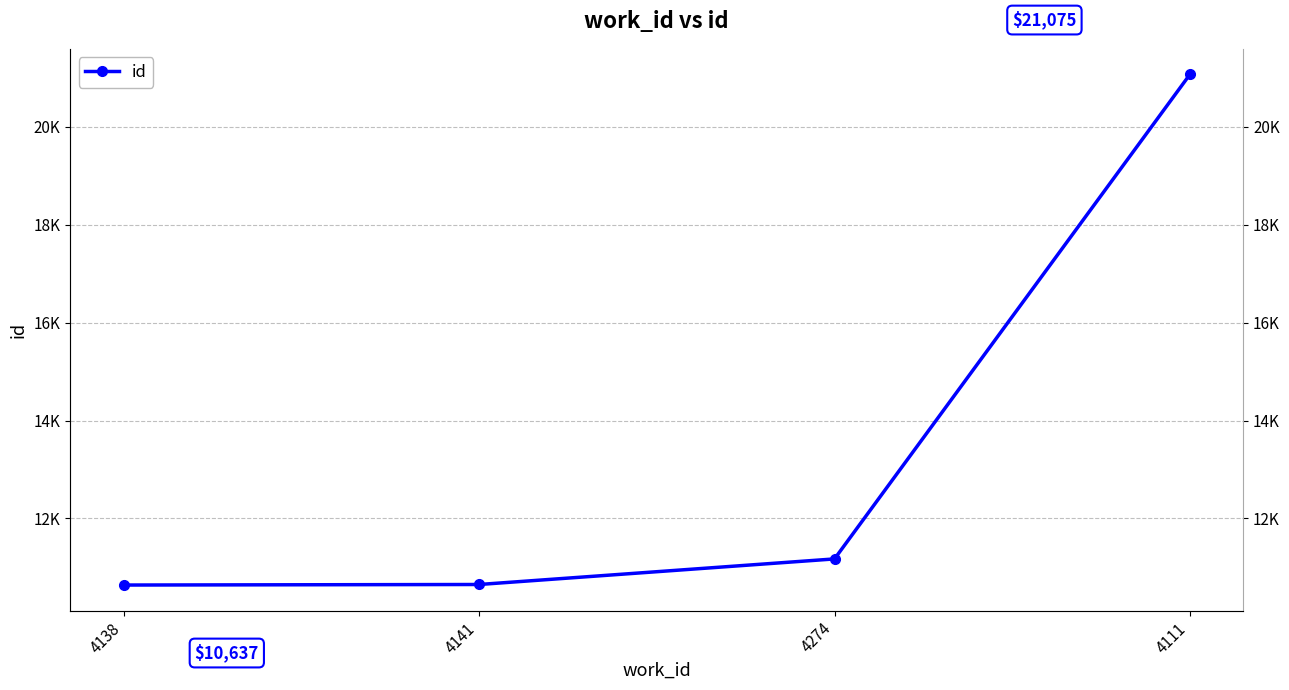

What is the difference between the second highest and minimum values?

534